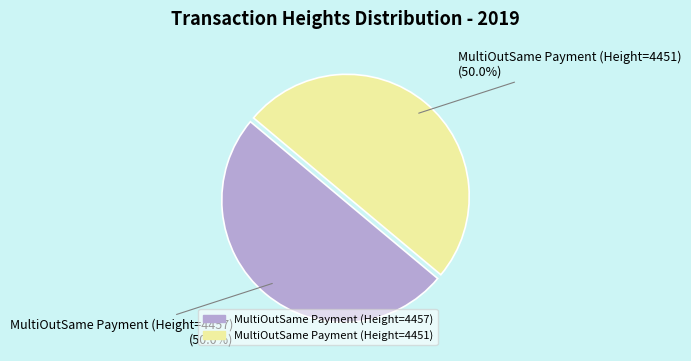

Approximately how many times larger is the value at MultiOutSame Payment (Height=4457) compared to MultiOutSame Payment (Height=4451)?

1.0